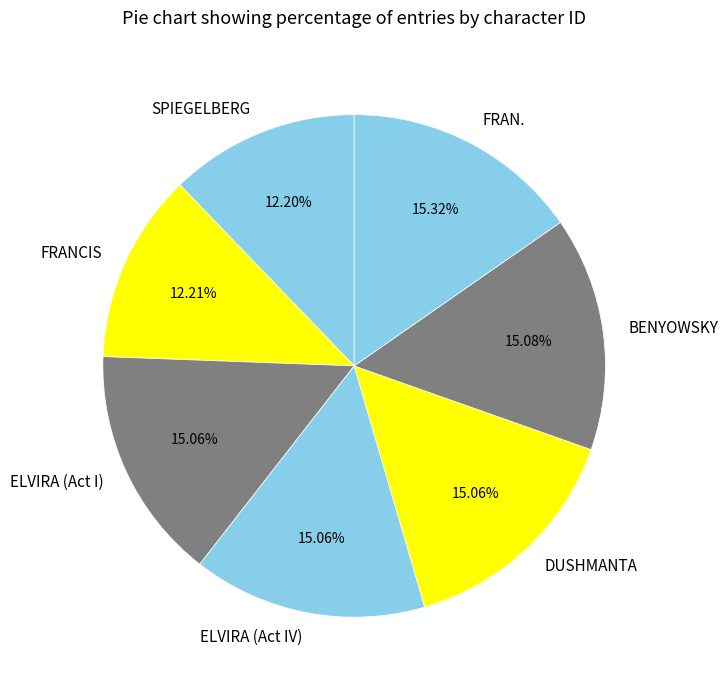

Between SPIEGELBERG and DUSHMANTA, which is larger?

DUSHMANTA